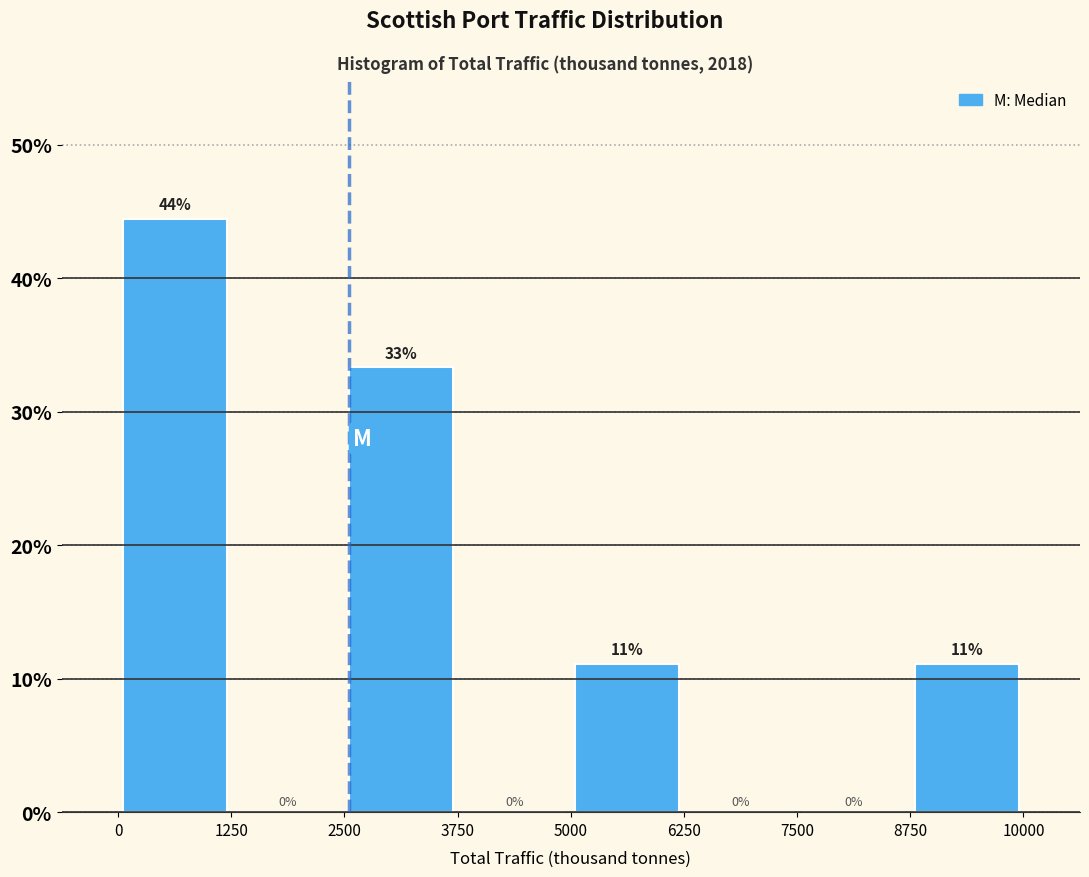

Which range on the x-axis has the tallest bar?

0 to 1250